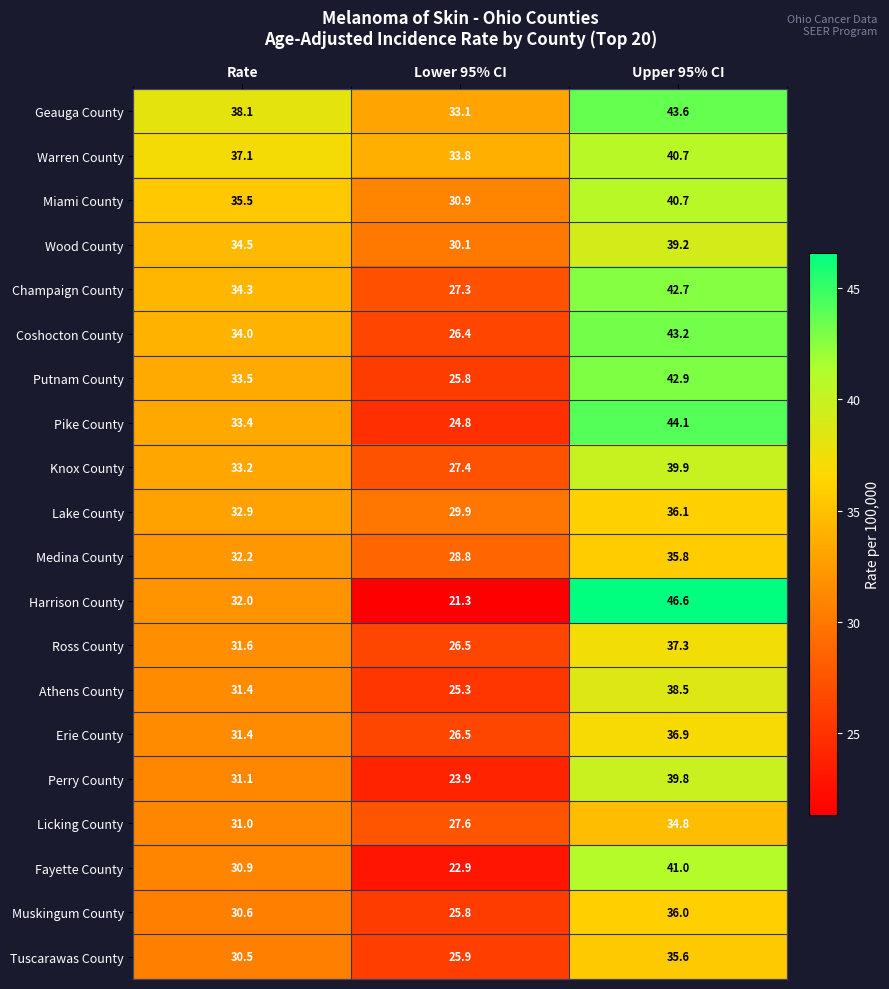

Rank the categories by Licking County value from lowest to highest.

Lower 95% CI, Rate, Upper 95% CI